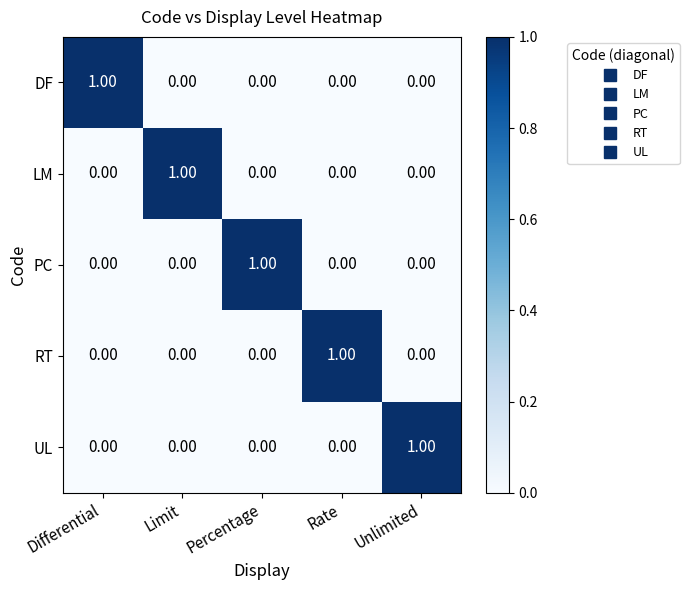

At how many categories does at least one series exceed 0?

5